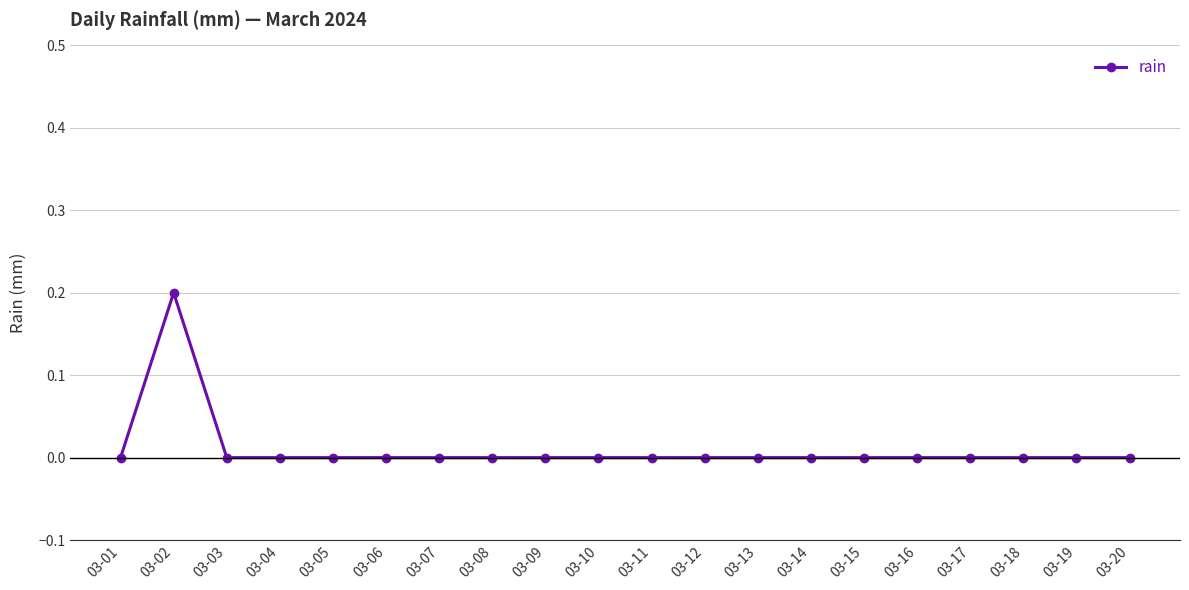

How many series are shown in this chart?

1